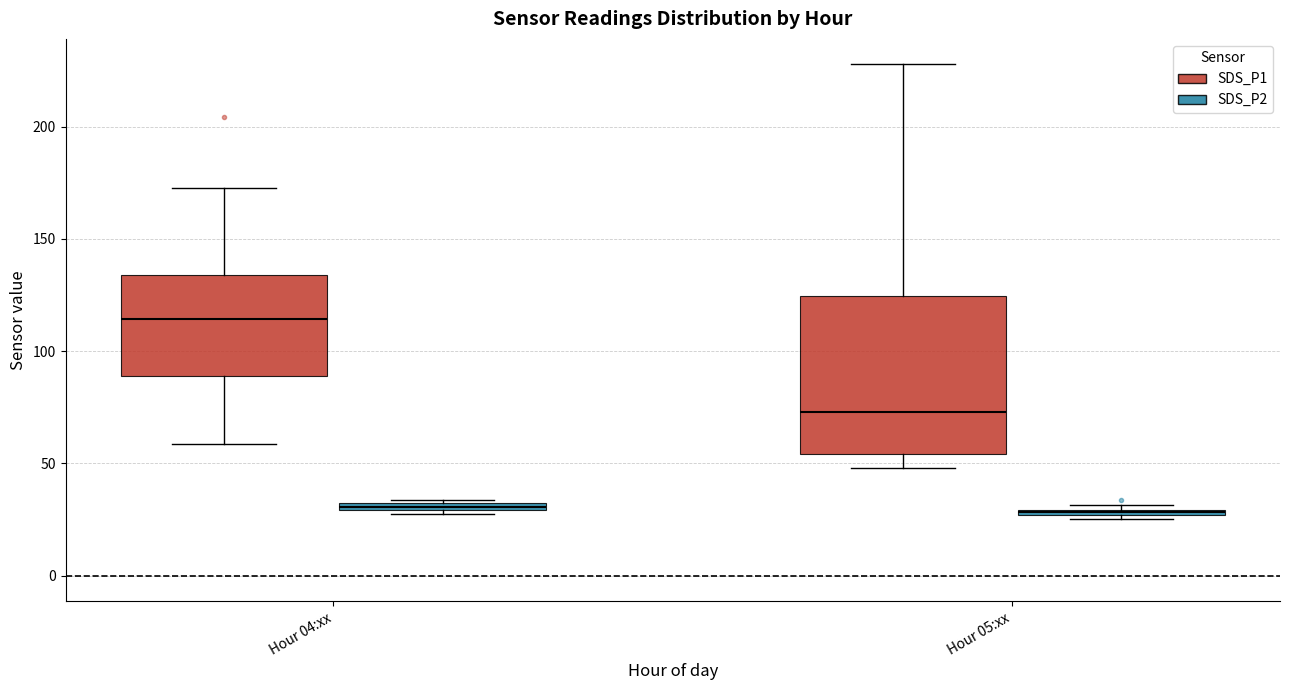

Where does the lower whisker of the box for Hour 04:xx (SDS_P1) end on the y-axis? The values are not printed on the chart, so give them approximately, as read against the axis.

60